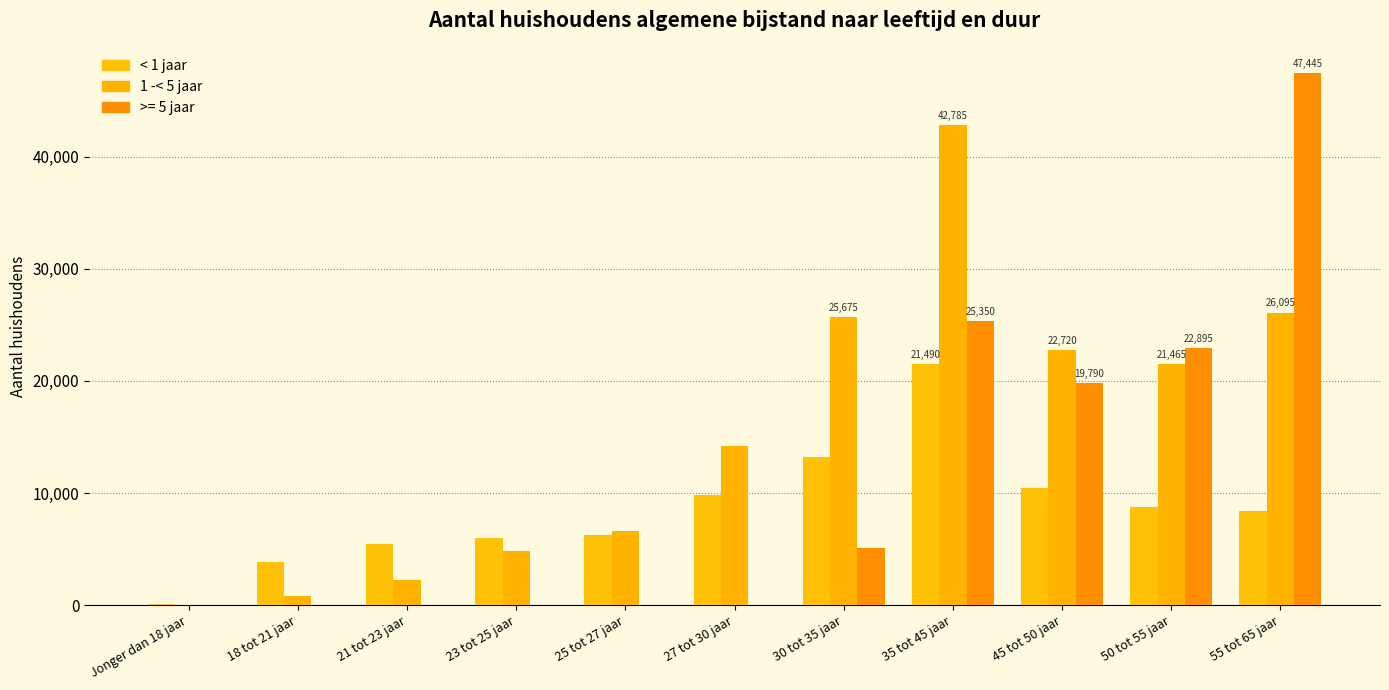

Where is < 1 jaar nearest to the value 10777?

45 tot 50 jaar